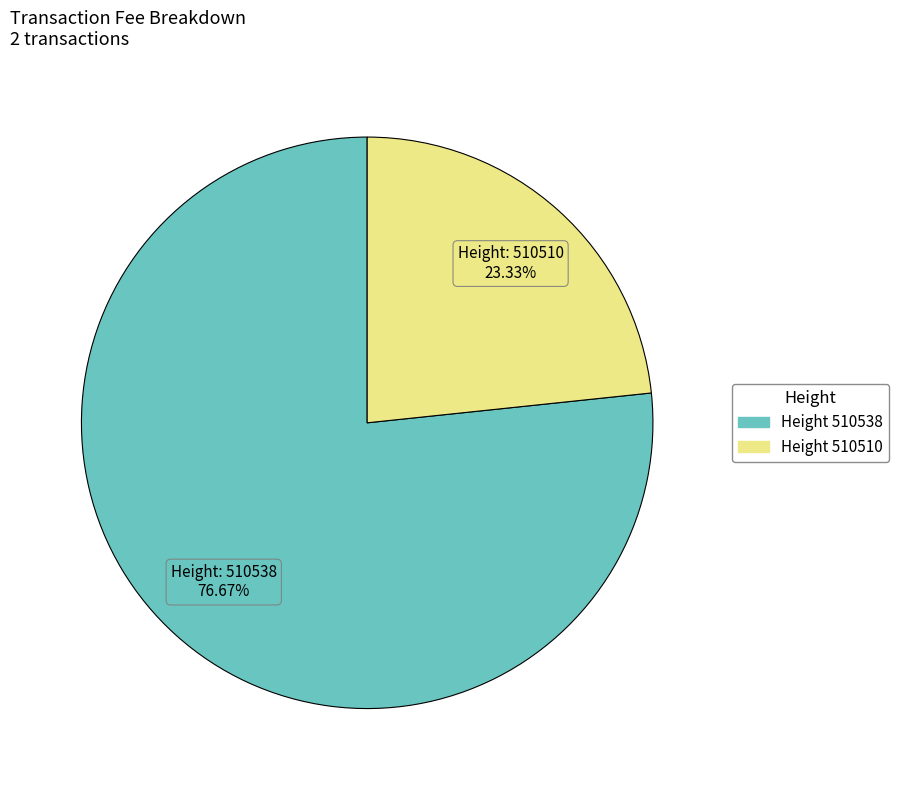

How many slices are in this pie chart?

2